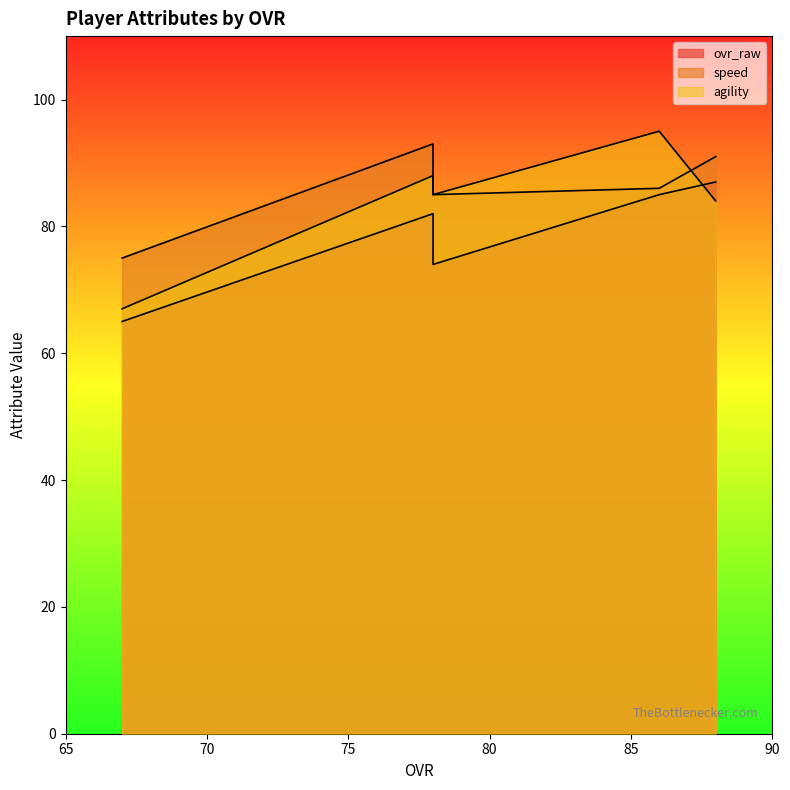

Count the number of categories in the chart.

5